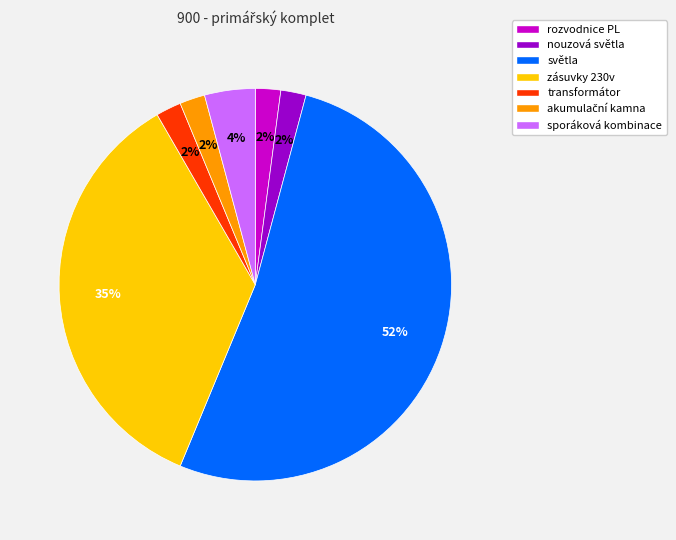

The nouzová světla slice represents 2% of the pie. True or false?

True